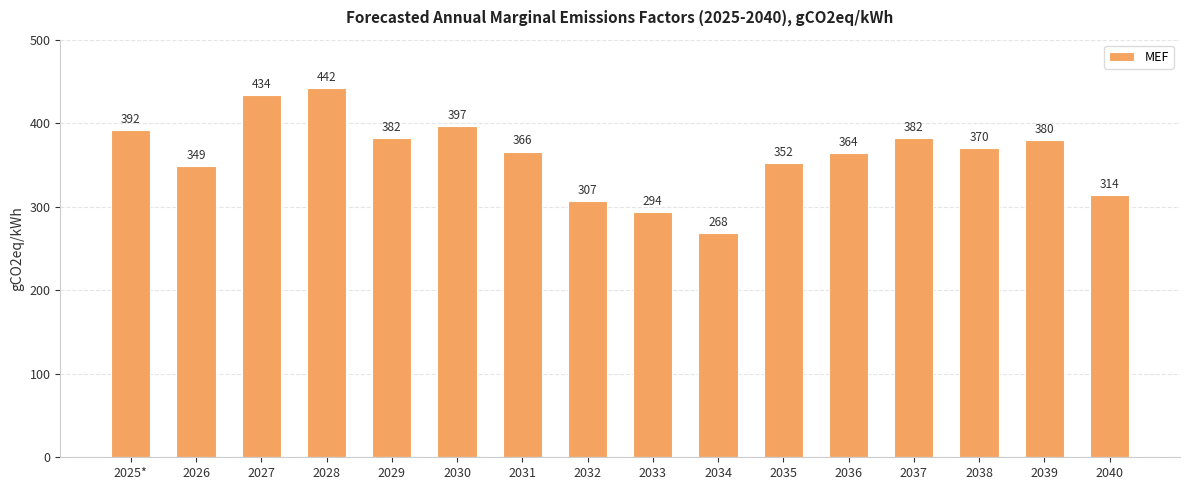

What is the label of the 1st bar from the left?

2025*